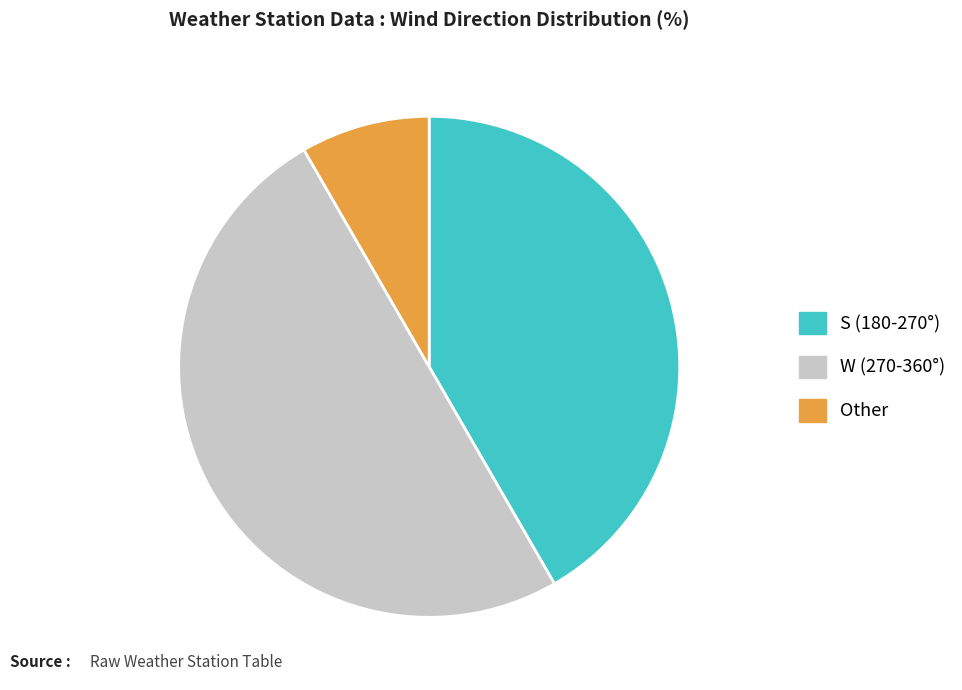

The W (270-360°) slice represents 62% of the pie. True or false?

False